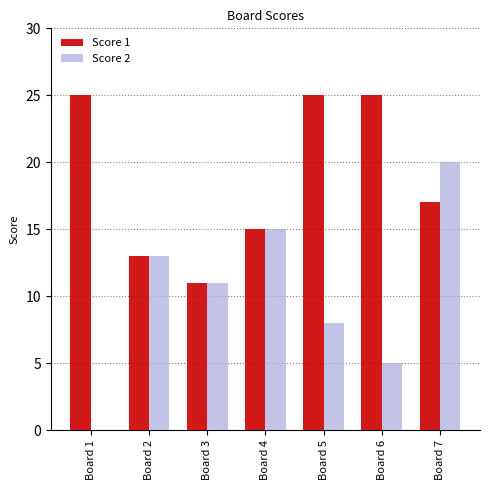

What is the sum of all Score 1 values?

131